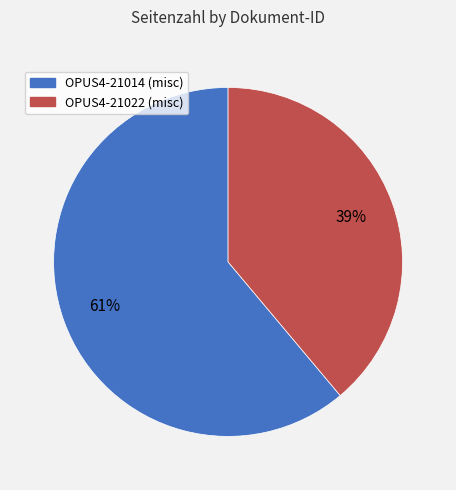

Approximately how many times larger is the value at OPUS4-21014 compared to OPUS4-21022?

1.6